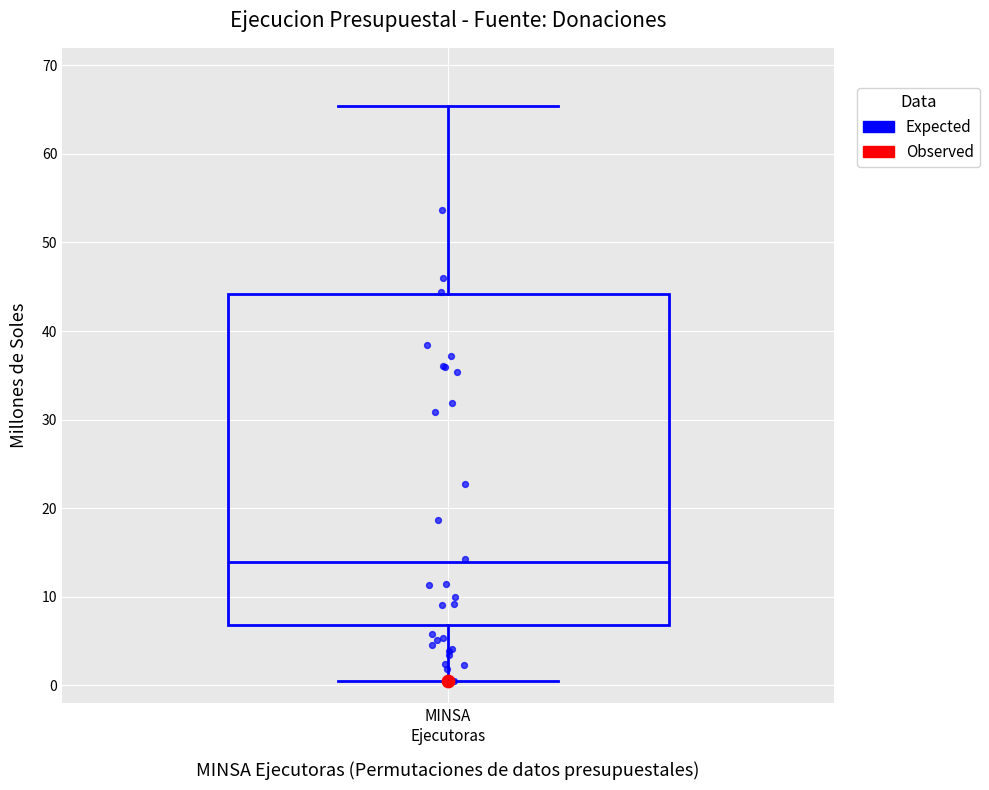

Transcribe this box plot: give where the median line is, the range the box spans, and where the two whiskers end, as read against the y-axis. The values are not printed on the chart, so give them approximately, as read against the axis.

median 14, box 7 to 44, whiskers 1 to 65